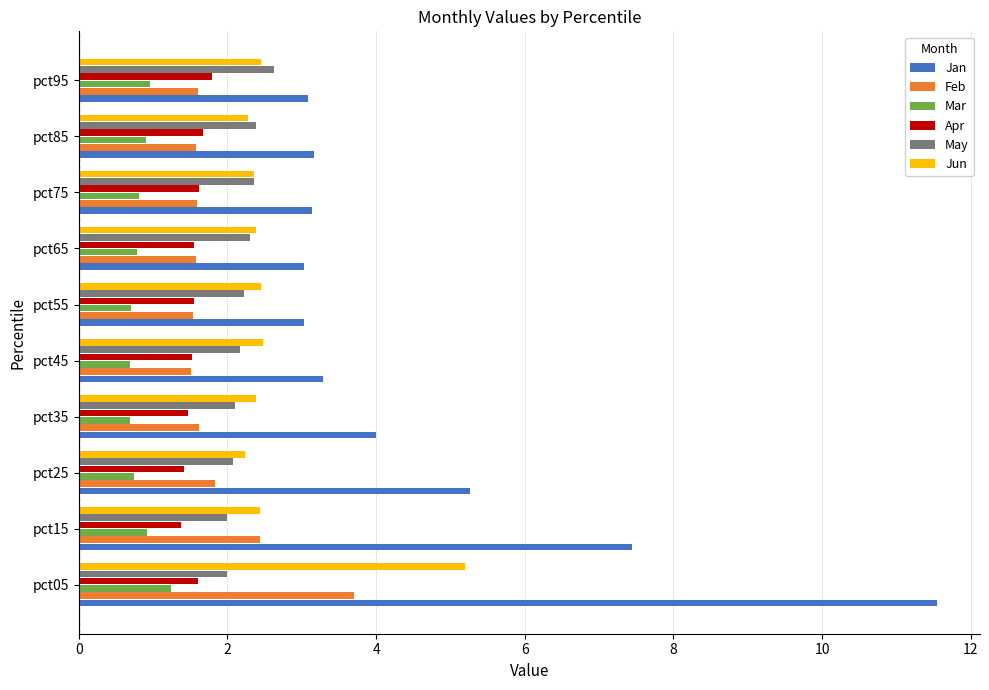

What is the sum of the Apr values at pct55 and pct75?

3.2